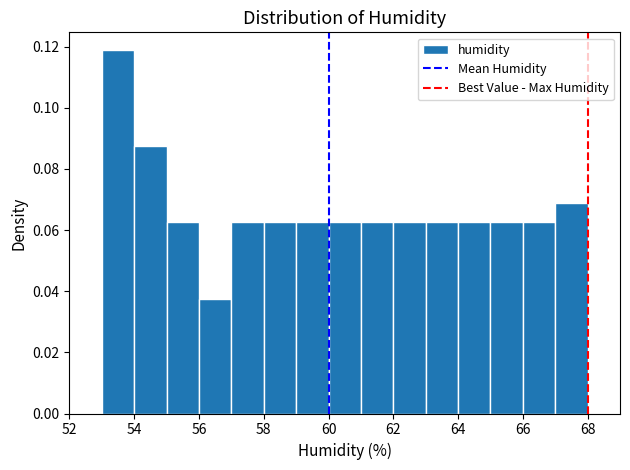

Reading left to right, list every bar in this chart as the range it spans on the x-axis followed by its height. The values are not printed on the chart, so give them approximately, as read against the axis.

53 to 54: 0.118
54 to 55: 0.088
55 to 56: 0.062
56 to 57: 0.038
57 to 58: 0.062
58 to 59: 0.062
59 to 60: 0.062
60 to 61: 0.062
61 to 62: 0.062
62 to 63: 0.062
63 to 64: 0.062
64 to 65: 0.062
65 to 66: 0.062
66 to 67: 0.062
67 to 68: 0.068